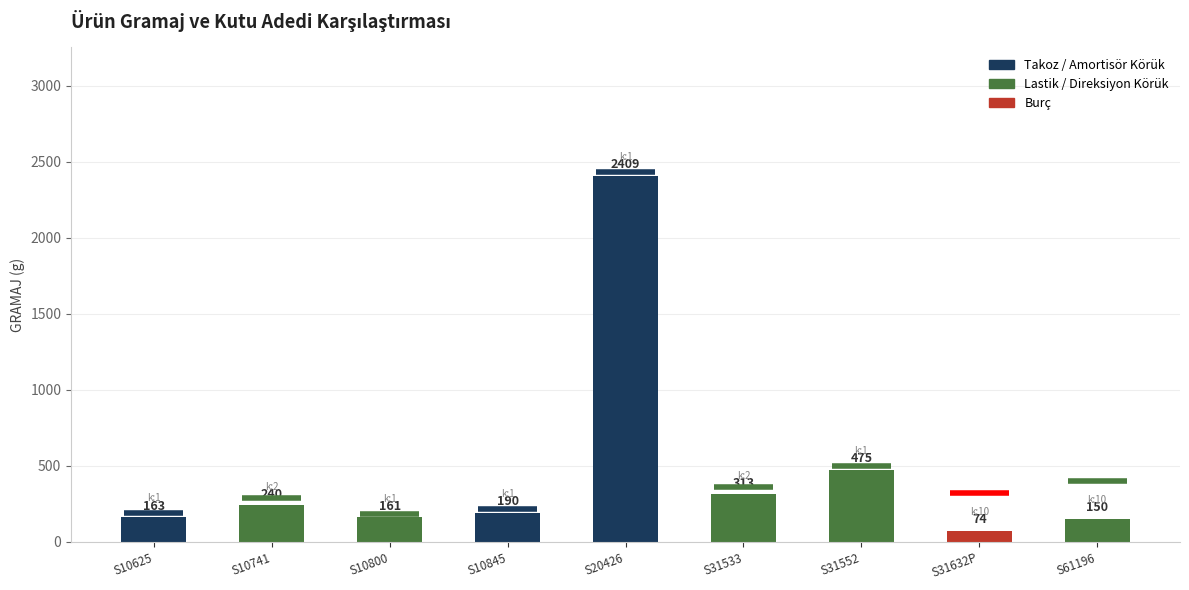

True or false: the data shows 276 at S10800.

False